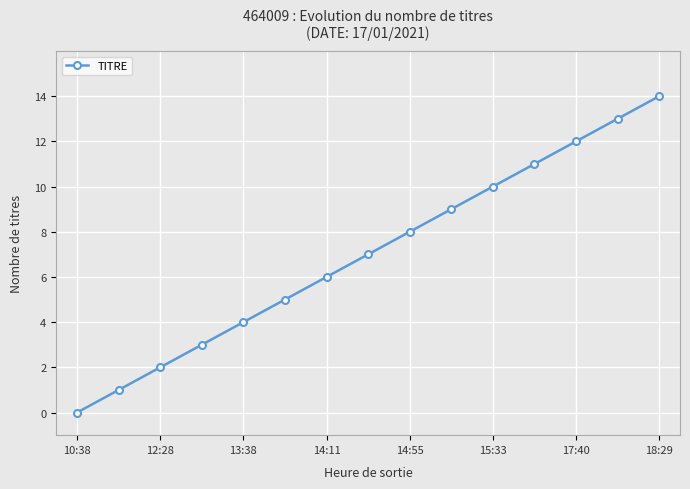

What is the value of the 7th point from the left?

6